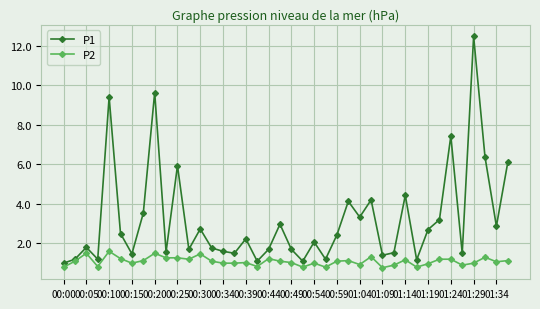

Which series has the largest total across all categories?

P1